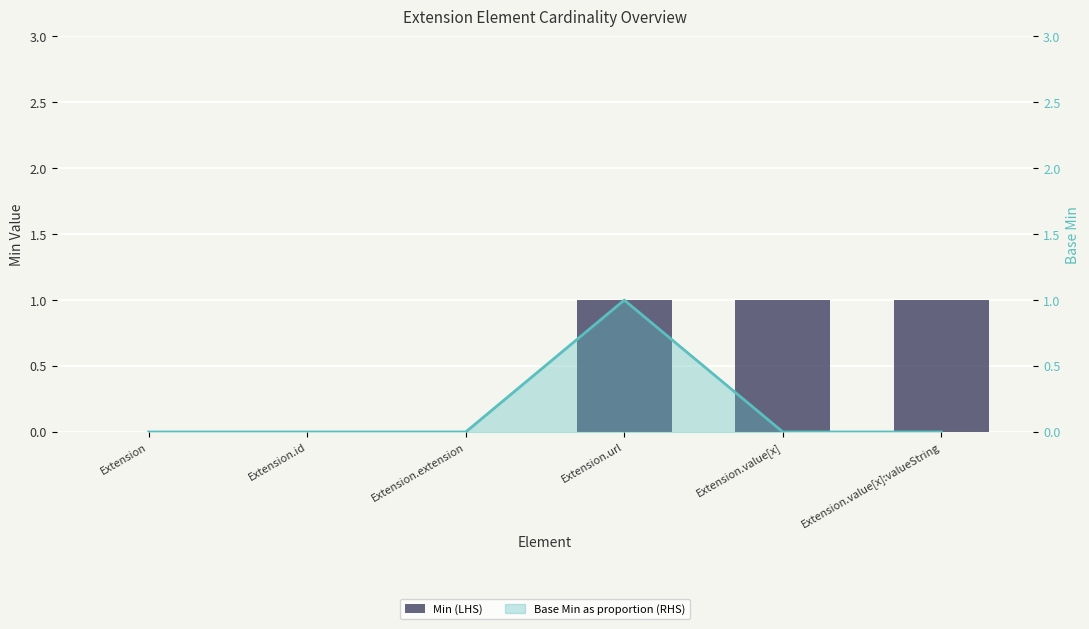

Reading left to right, transcribe all the data shown in this chart.

Min (LHS): 0	0	0	1	1	1
Base Min line (RHS): 0	0	0	1	0	0